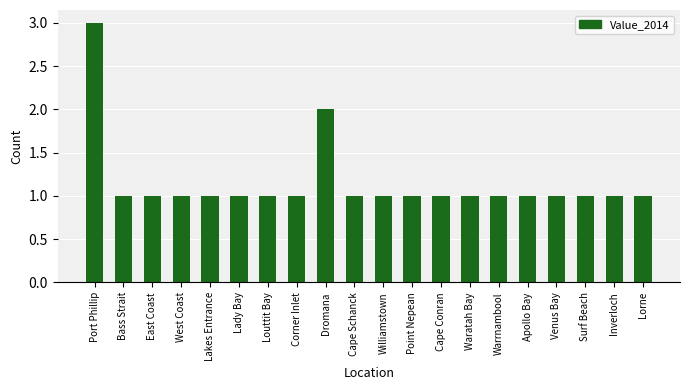

What is the value of the 12th bar from the left?

1